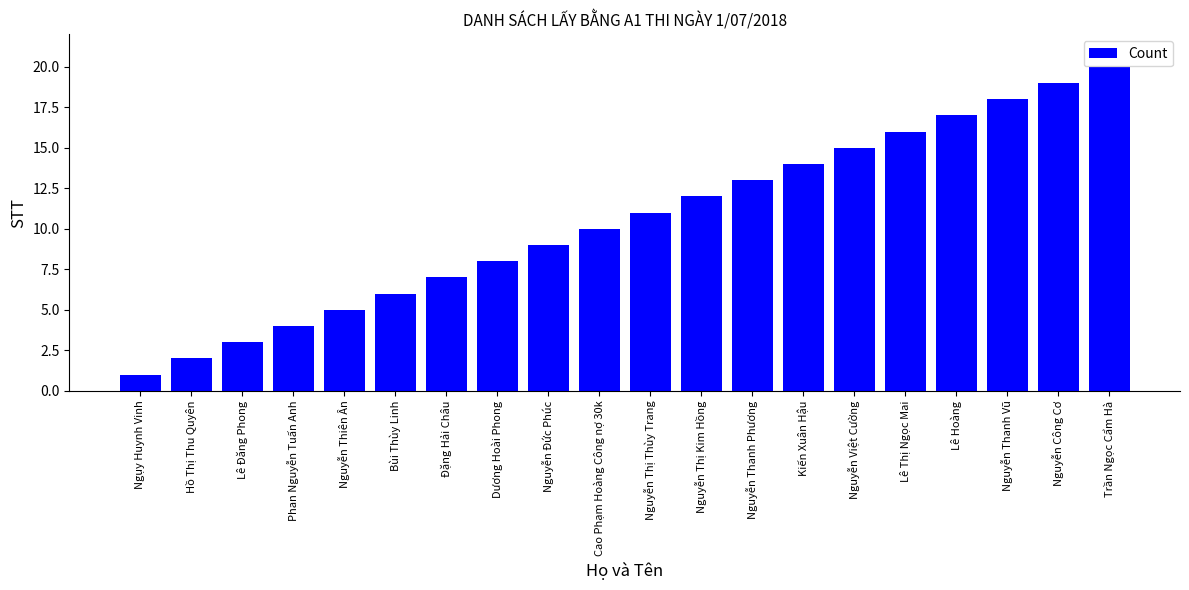

Approximately how many times larger is the value at Phan Nguyễn Tuấn Anh compared to Nguyễn Đức Phúc?

0.4